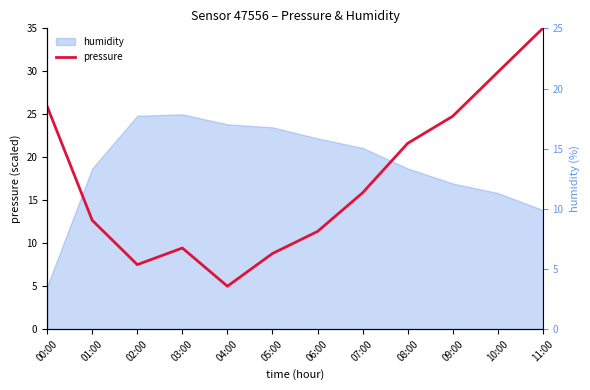

What position from the left is 08:00?

9